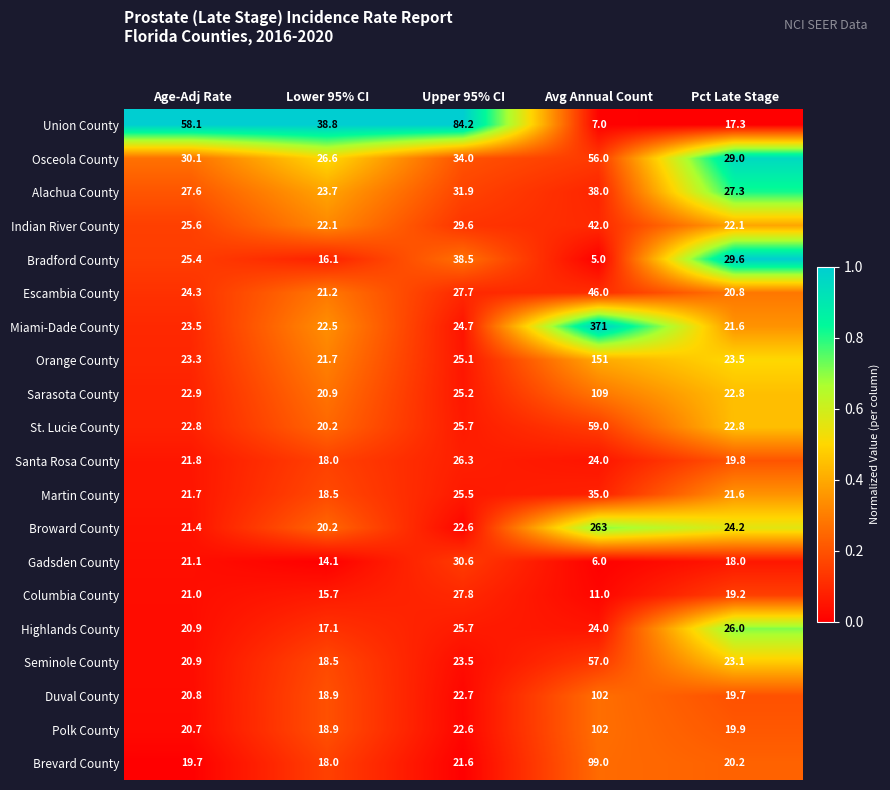

At which category does the chart reach its peak across all series?

Avg Annual Count